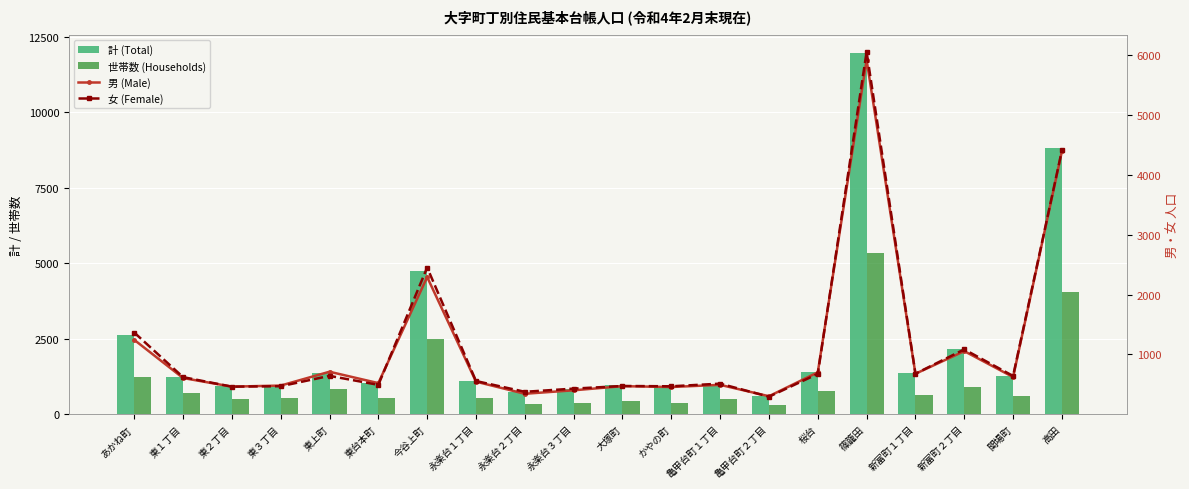

Where is 男 (Male) nearest to the value 3110?

今谷上町